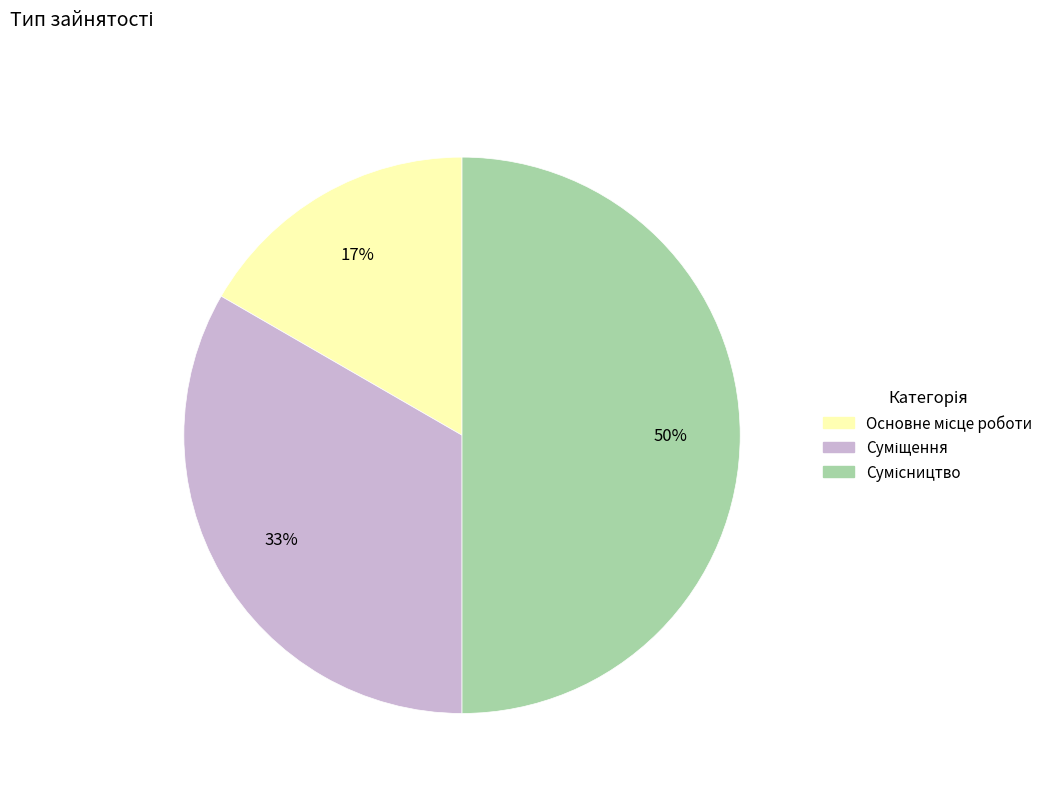

To the nearest percent, what is the average slice percentage?

33%